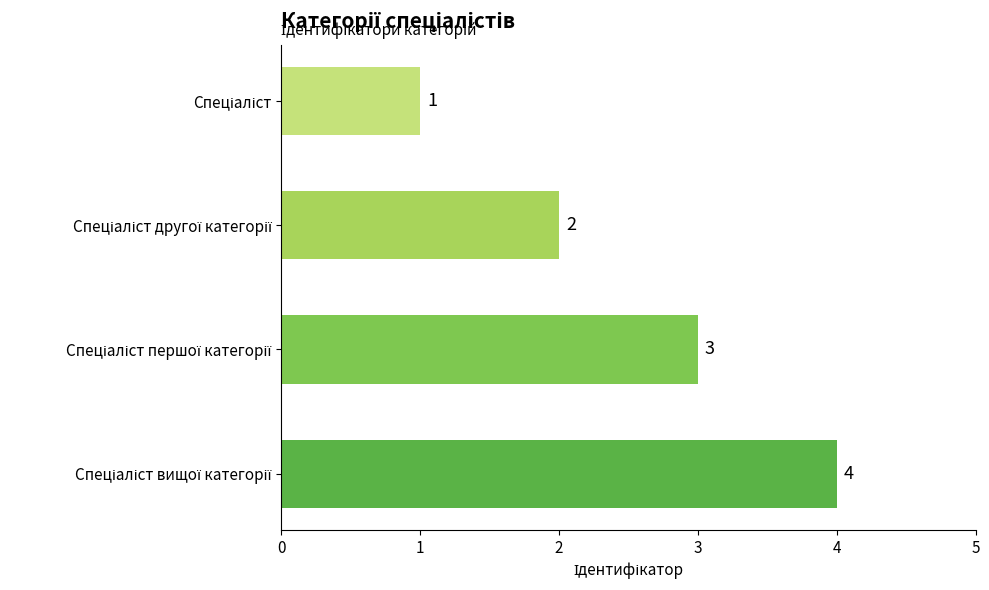

Count the values in the range 2 to 4.

3